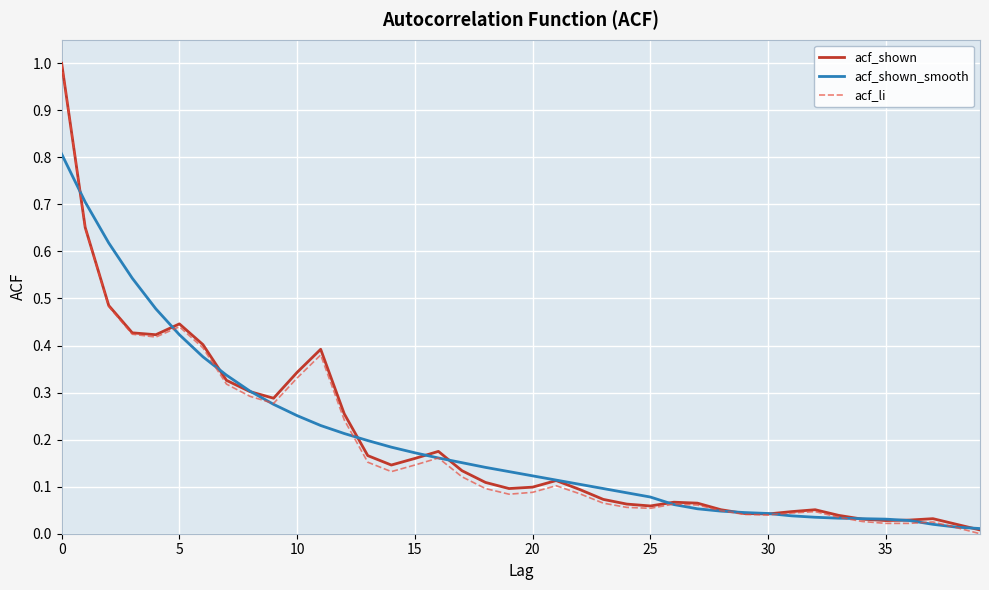

What is the highest value of the acf_shown_smooth series?

0.8